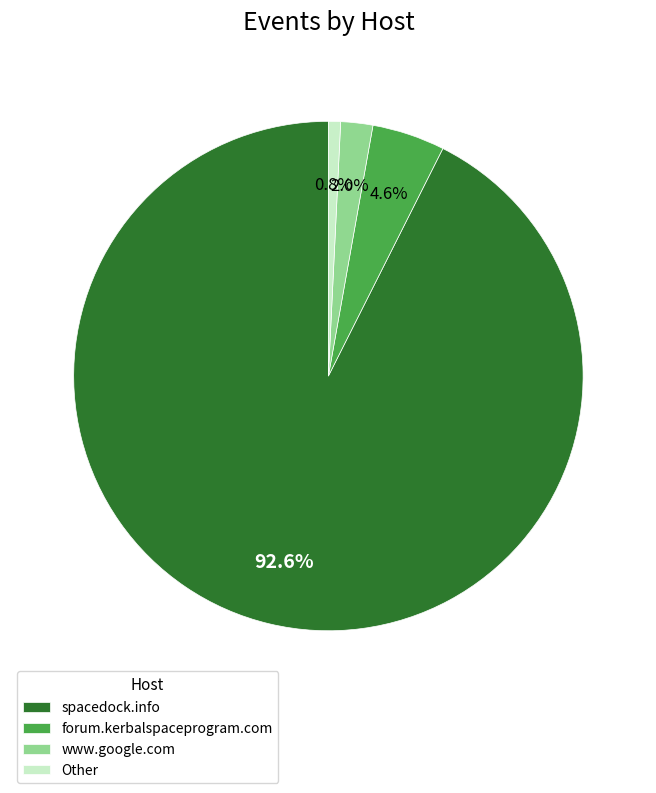

Between www.google.com and spacedock.info, which is larger?

spacedock.info